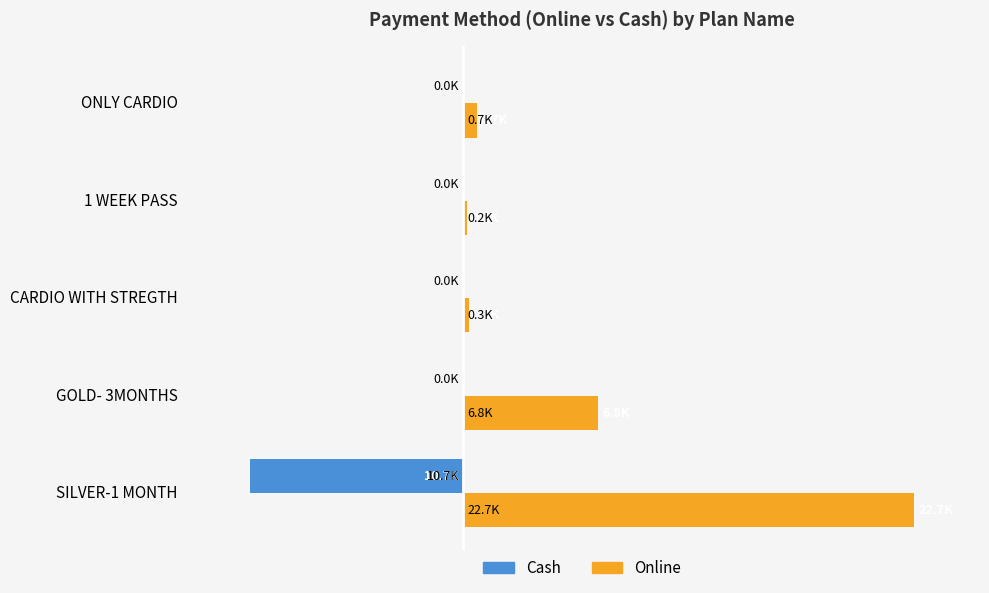

List the series in order of their overall mean, lowest first.

Cash, Online